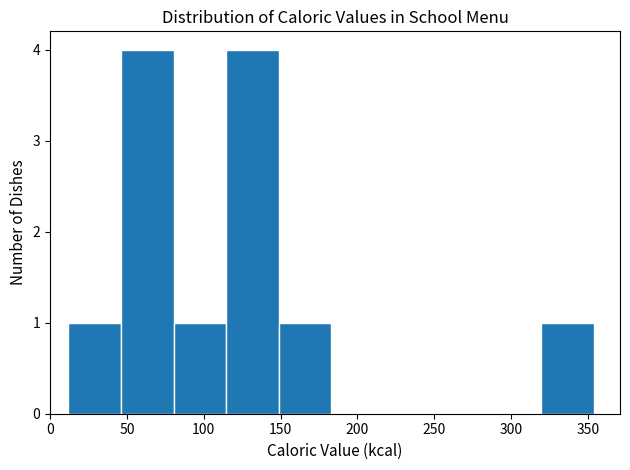

What is the height of the bar covering 320 to 355 on the x-axis? Neither the bar edges nor the heights are printed on the chart, so give them approximately, as read against the axes.

1